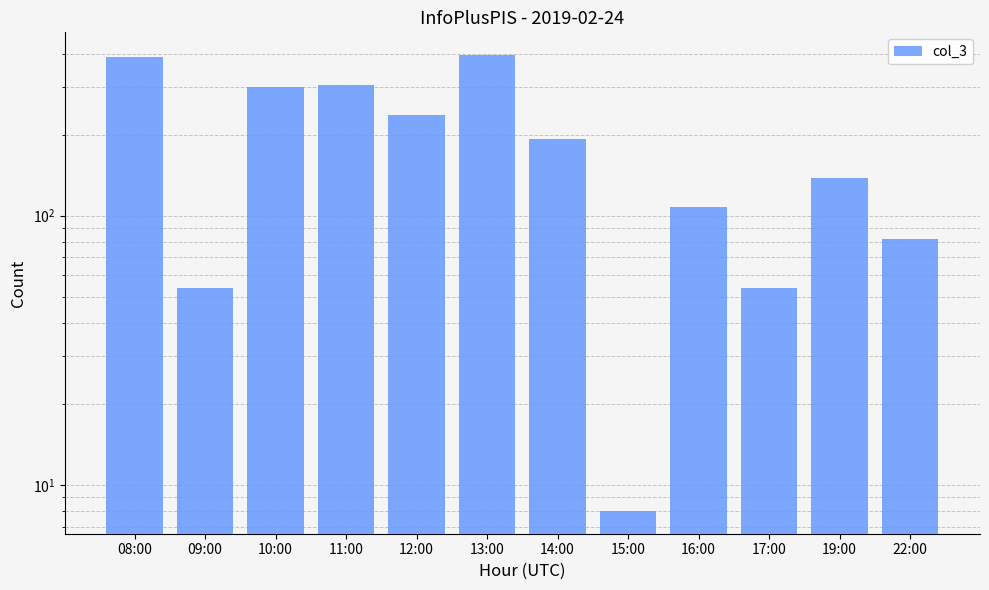

At which category does the chart reach its minimum across all series?

15:00